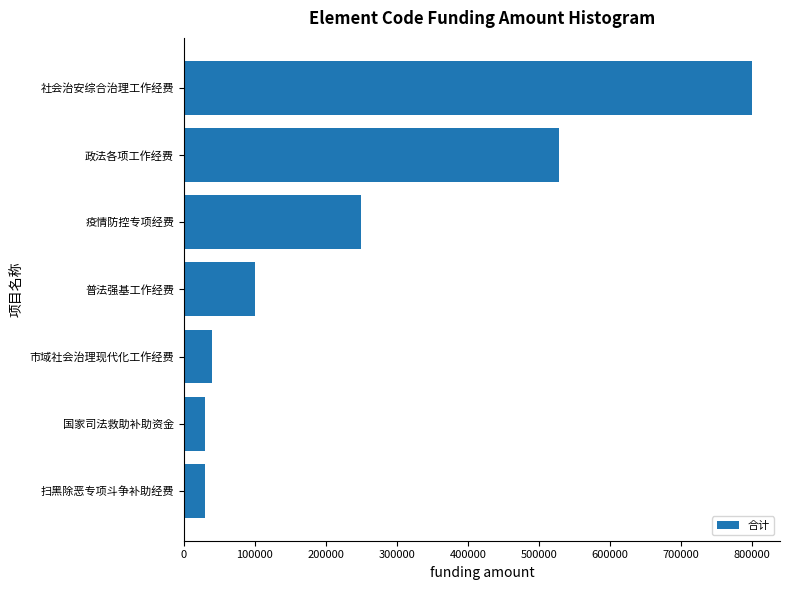

The chart shows a value of 800000.0 at 社会治安综合治理工作经费. True or false?

True